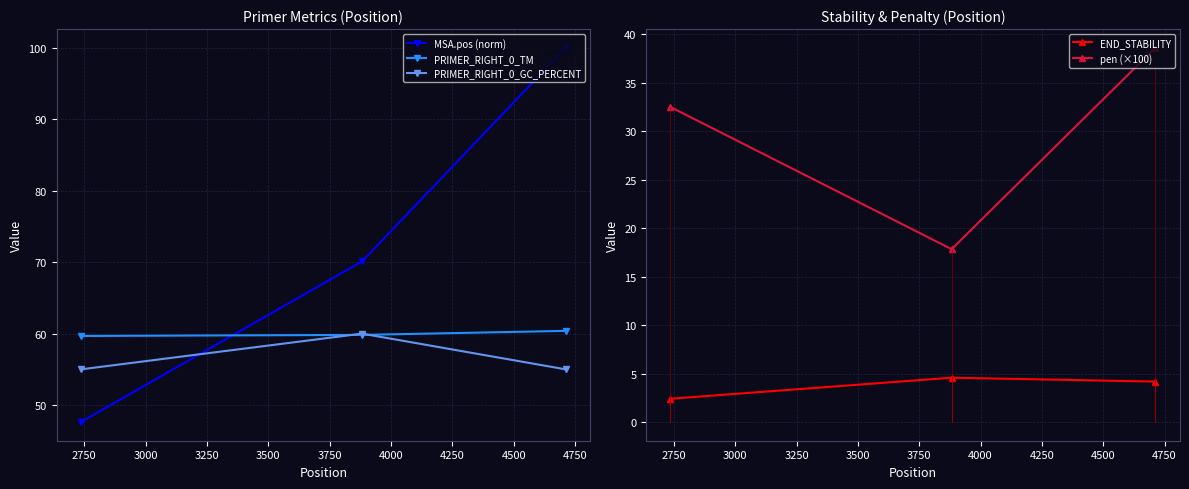

How many values in the MSA.pos (norm) series are below 70?

1